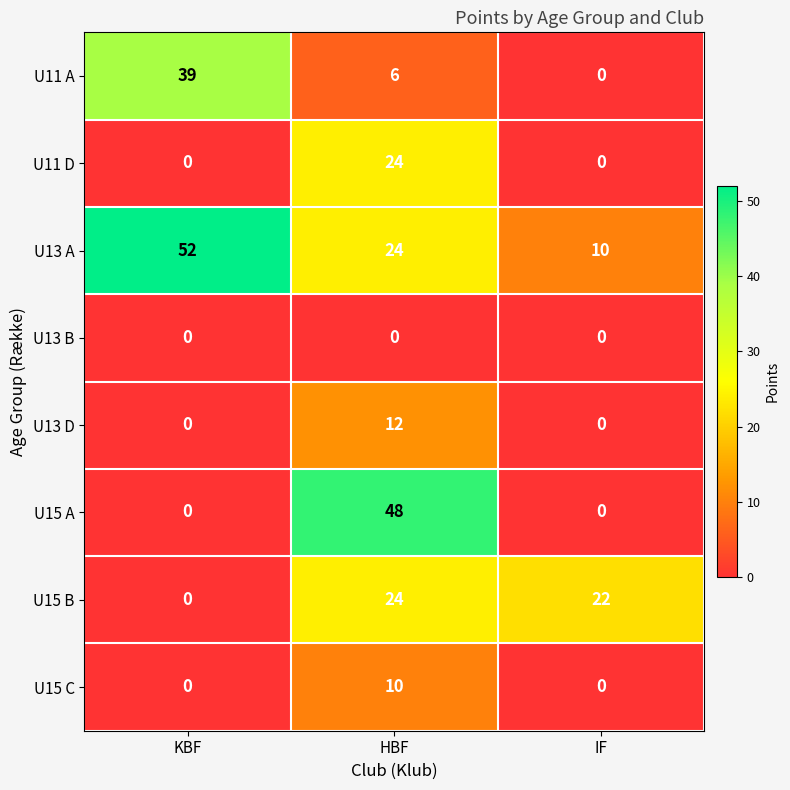

What is the sum of all U15 A values?

48